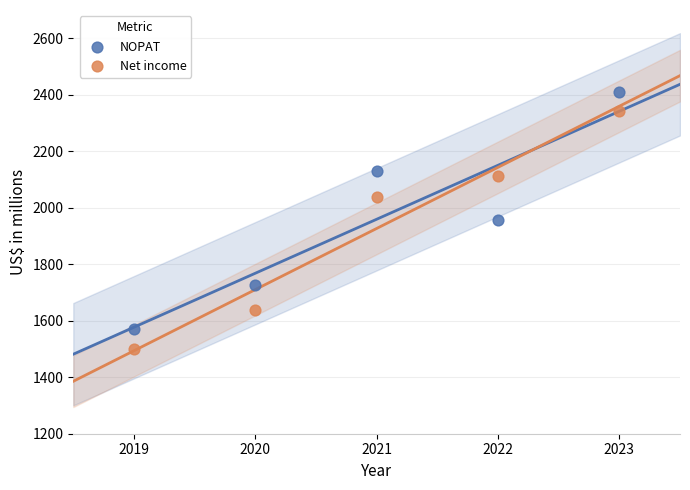

Which series contains the highest Y value?

NOPAT